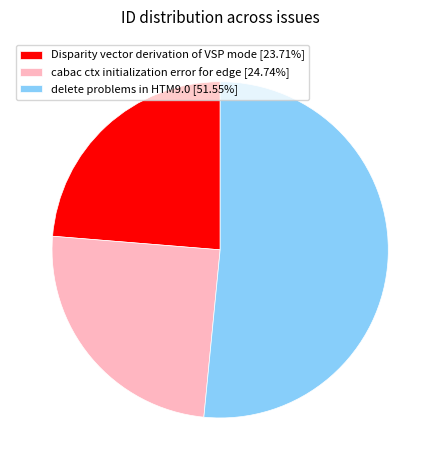

True or false: cabac ctx initialization error for edge accounts for 34% of the total.

False